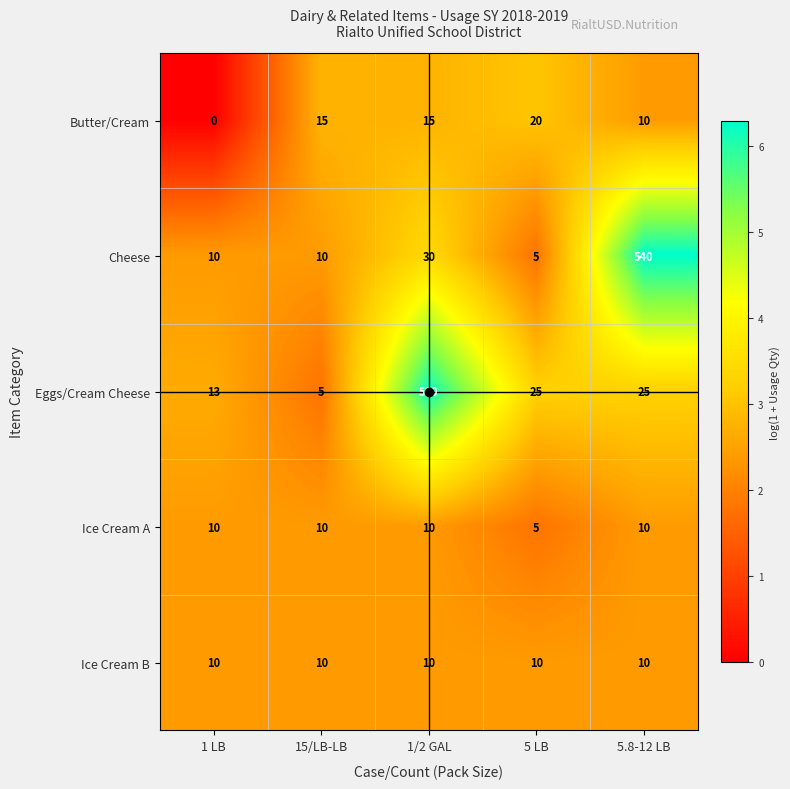

What is the difference between the maximum and minimum values in the Eggs/Cream Cheese series?

495